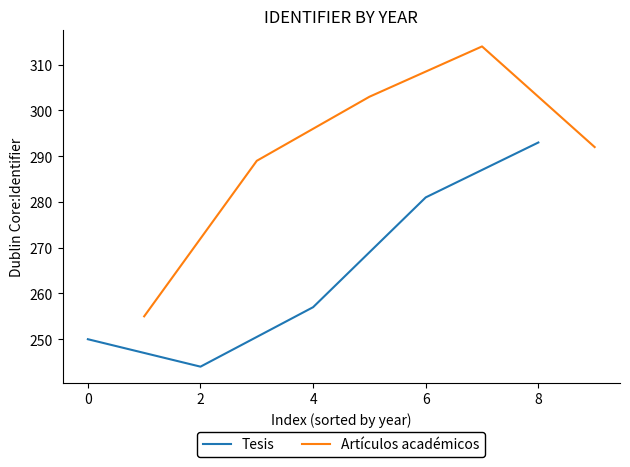

List the labels in order of Tesis value, smallest first.

2, 0, 4, 6, 8